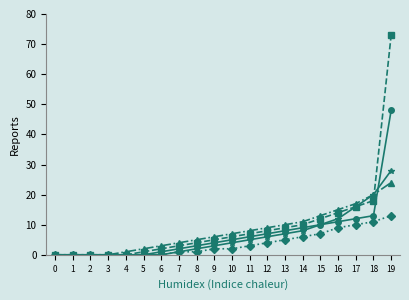

At which category is the sum across all series the highest?

19